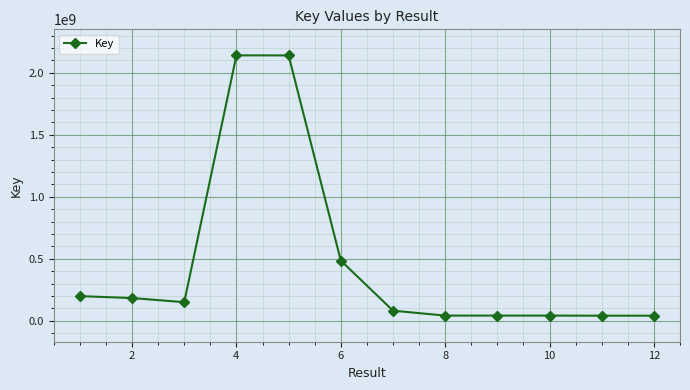

What is the difference between the maximum and second lowest values?

2098972552